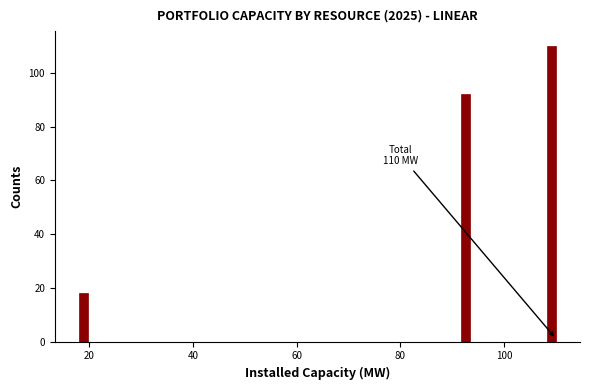

Read against the x-axis, roughly where is the centre of the tallest bar?

110